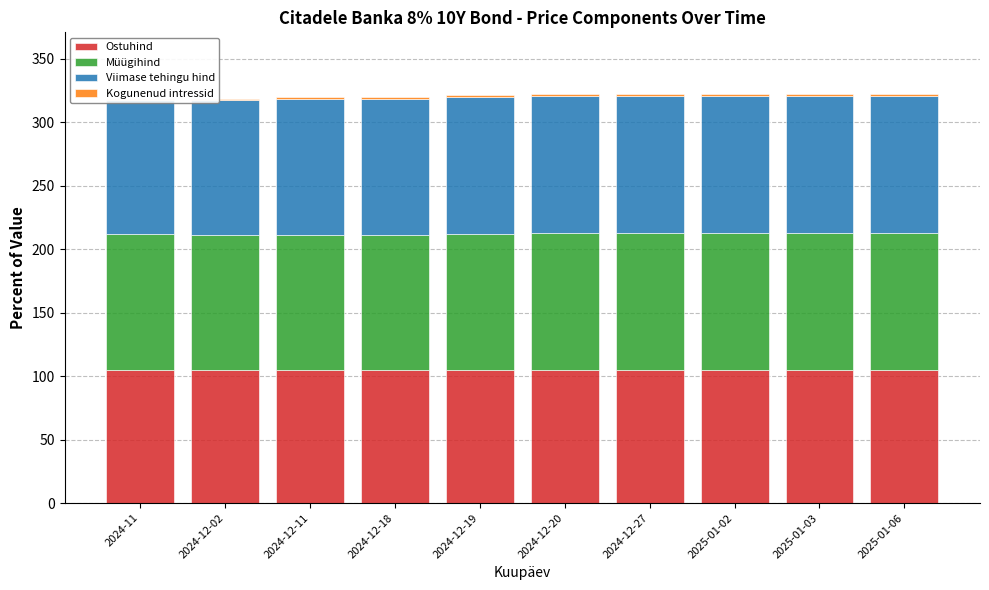

Which label corresponds to the smallest value in the chart?

2024-11